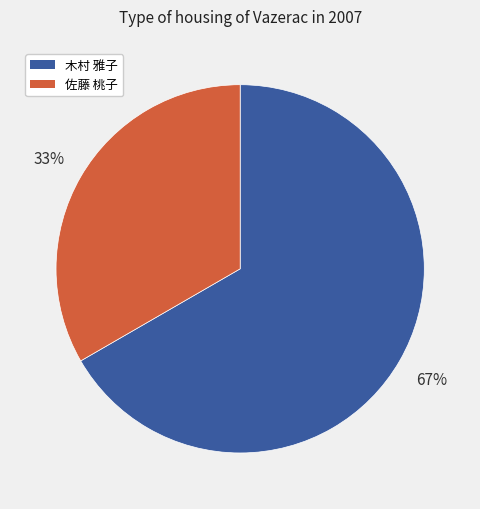

To the nearest percent, what is the average slice percentage?

50%